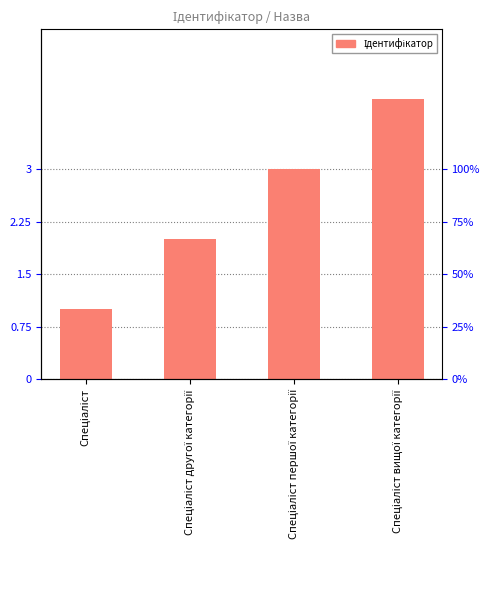

Which has a higher value, Спеціаліст вищої категорії or Спеціаліст першої категорії?

Спеціаліст вищої категорії